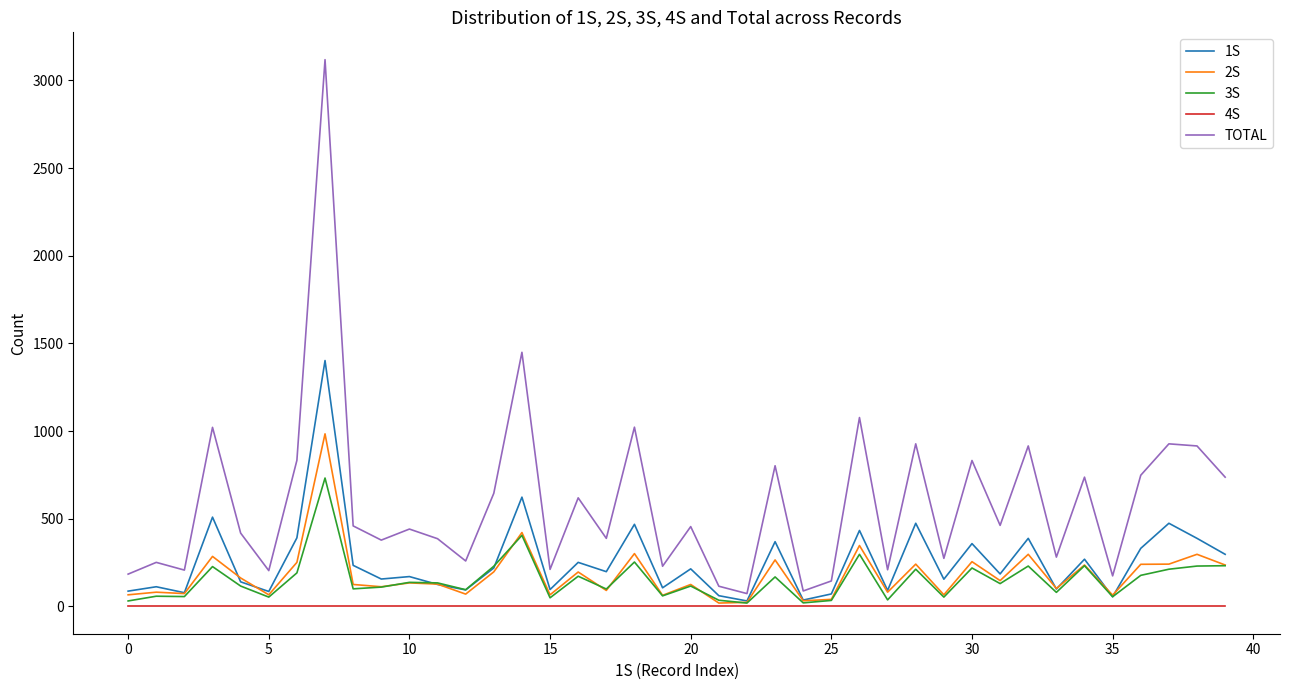

List the series in order of their peak value, lowest first.

4S, 3S, 2S, 1S, TOTAL